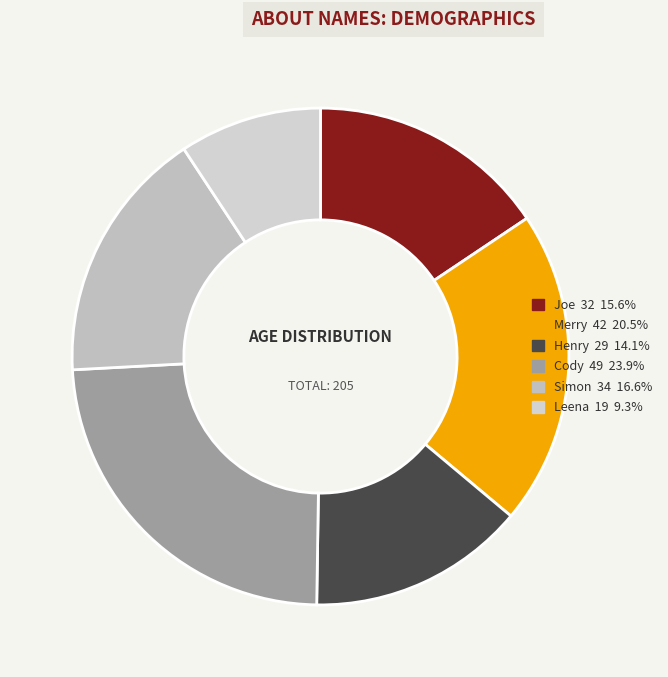

Does any single category account for the majority?

No